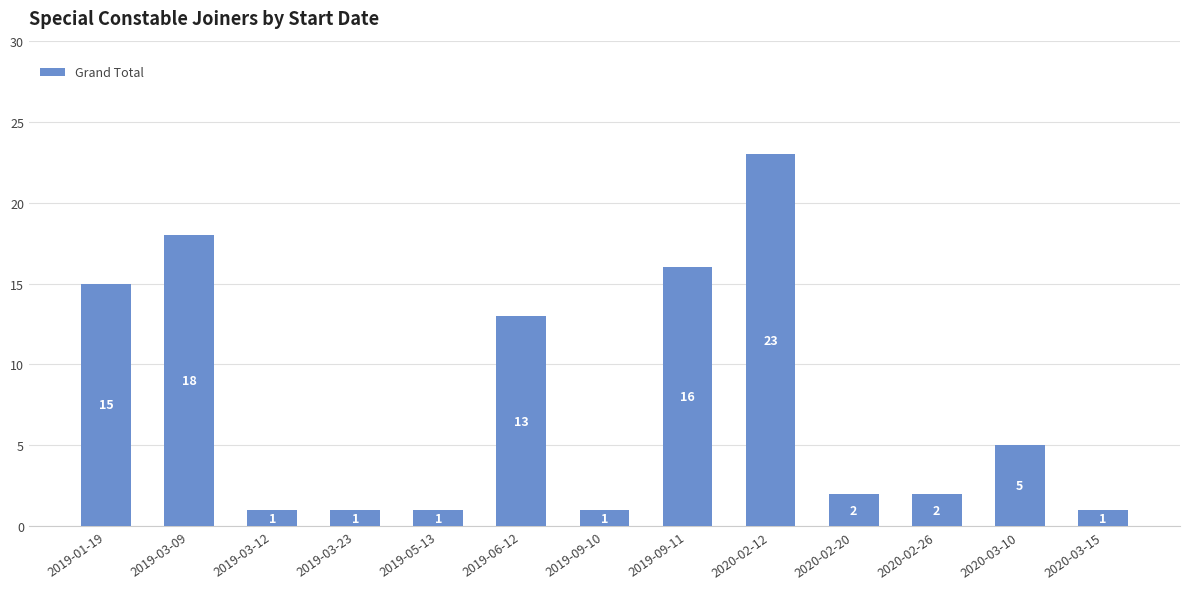

True or false: the data shows 2 at 2020-02-26.

True